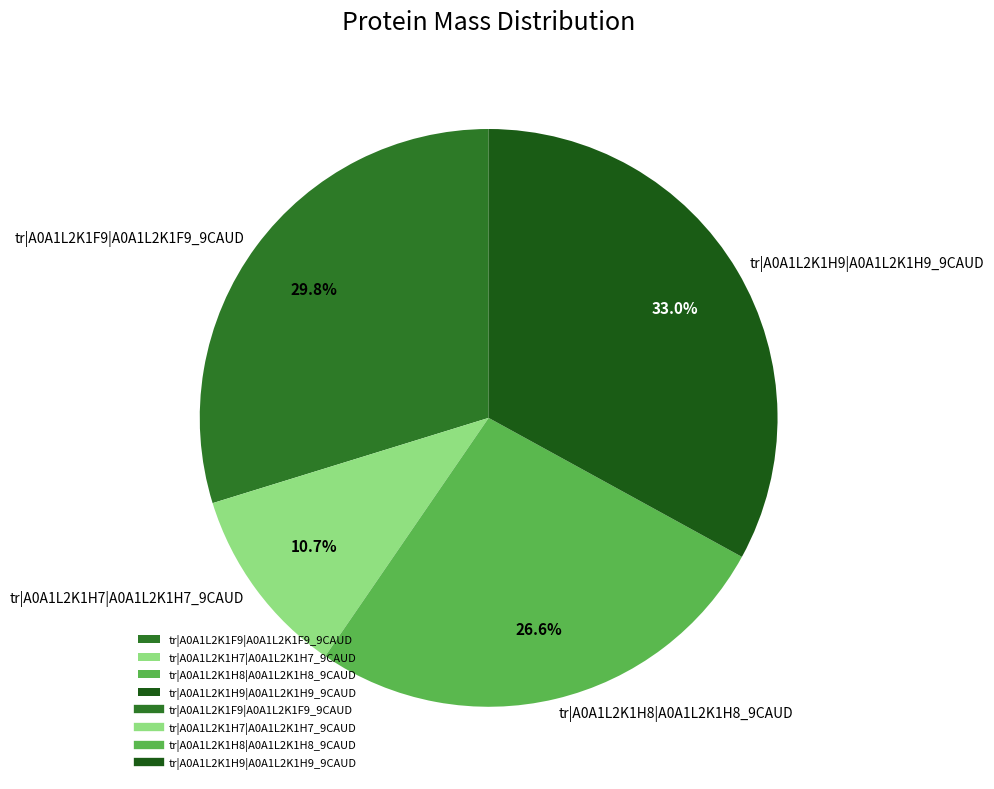

To the nearest percent, what is the average slice percentage?

25%